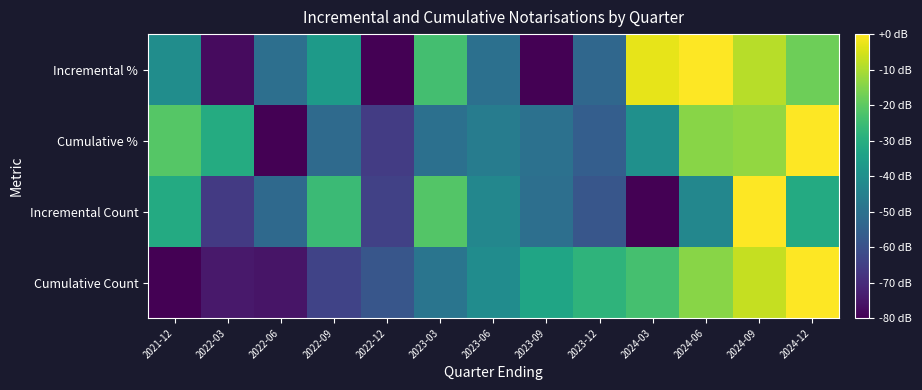

Rank the series by their maximum value, from highest to lowest.

Incremental %, Cumulative %, Incremental Count, Cumulative Count